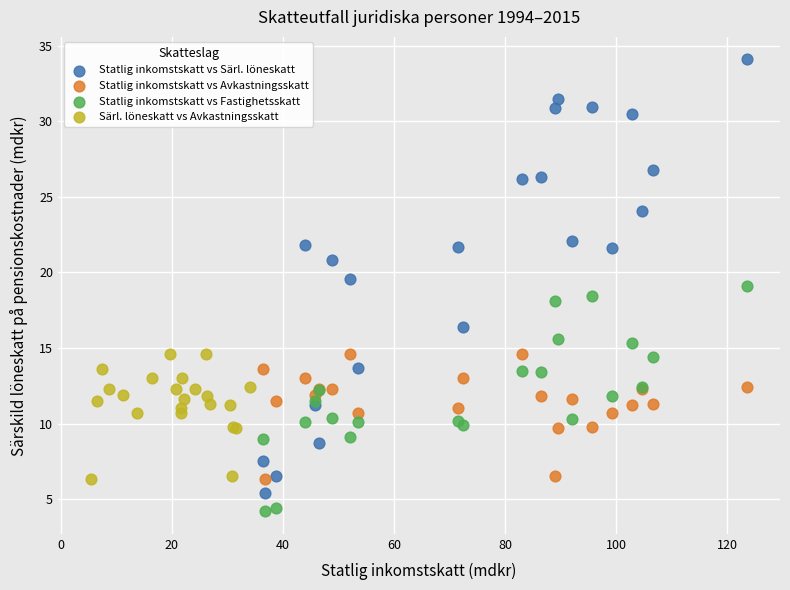

What are all the series names shown in the legend?

Statlig inkomstskatt vs Särl. löneskatt, Statlig inkomstskatt vs Avkastningsskatt, Statlig inkomstskatt vs Fastighetsskatt, Särl. löneskatt vs Avkastningsskatt